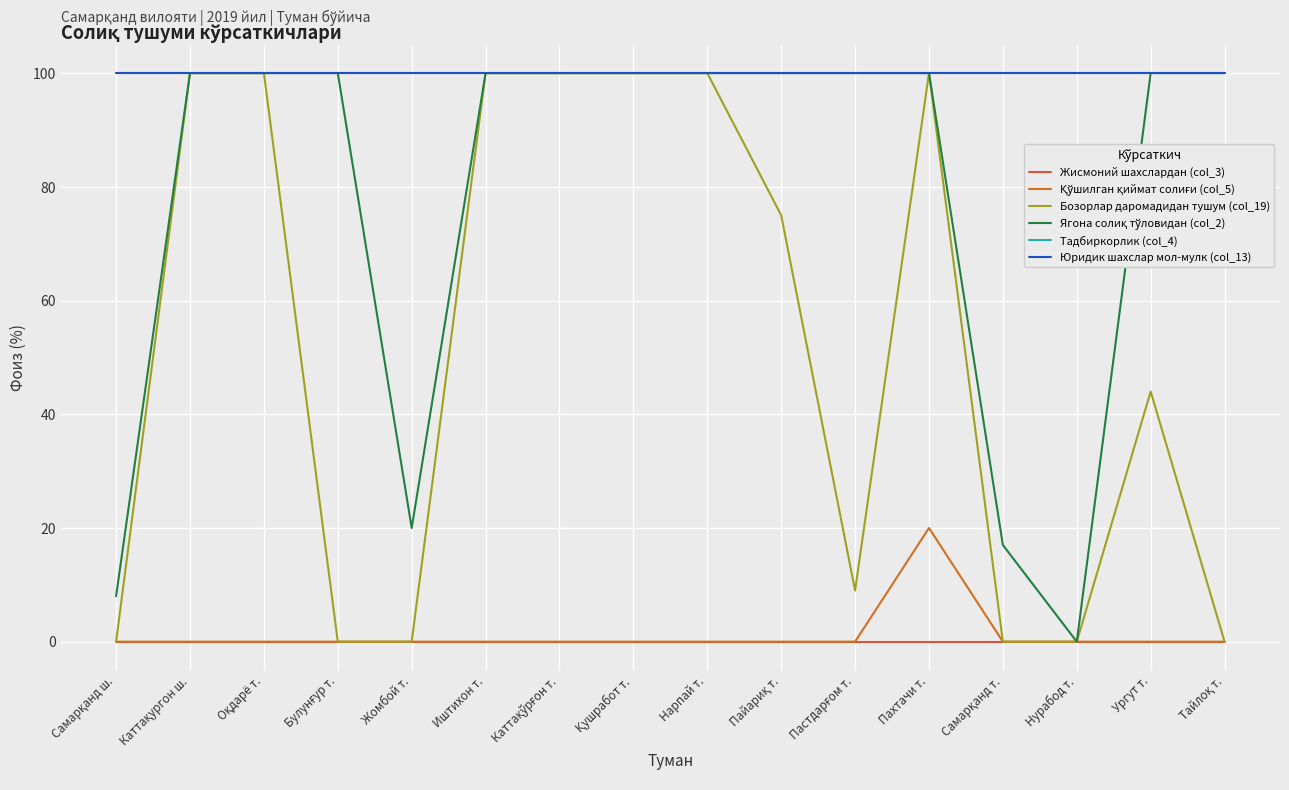

Is this an area chart (filled region under the line)?

No